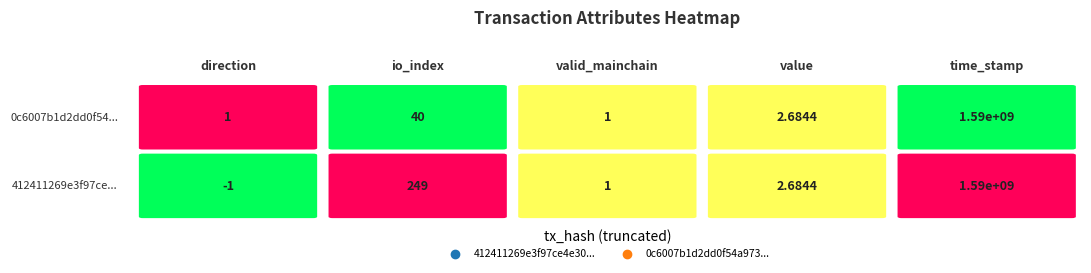

Read the 0c6007b1d2dd0f54a973eea2b9cdba58d0870b8 value at value.

2.7